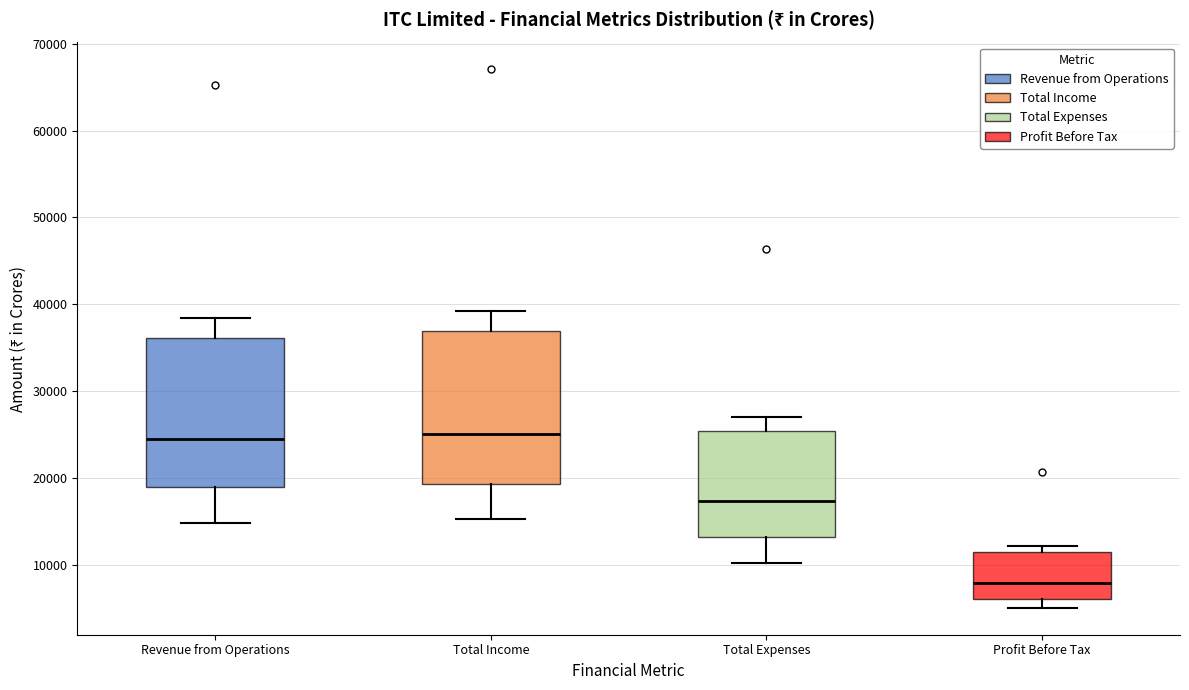

Where is the lower edge of the box for Total Expenses on the y-axis? The values are not printed on the chart, so give them approximately, as read against the axis.

13000